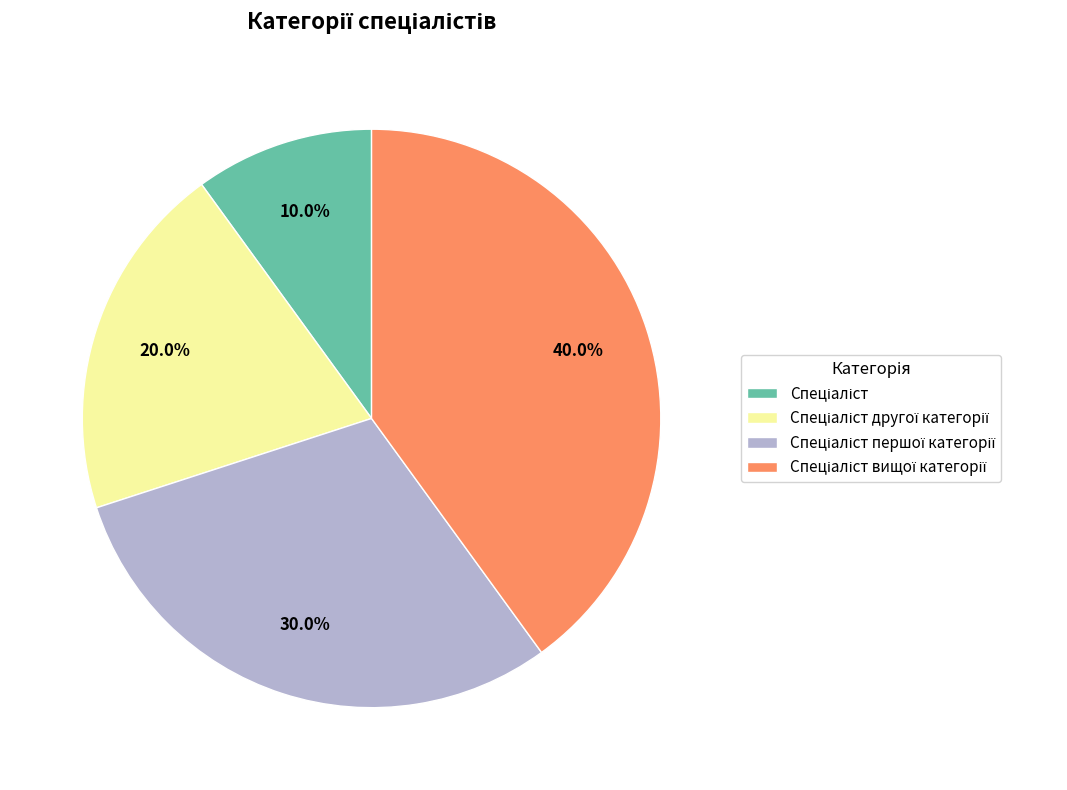

Is there any slice that represents more than half of the pie?

No